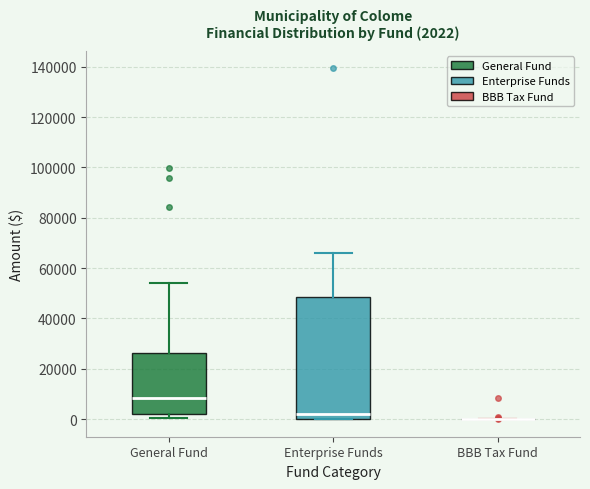

Which box is the tallest, from its lower edge to its upper edge?

Enterprise Funds